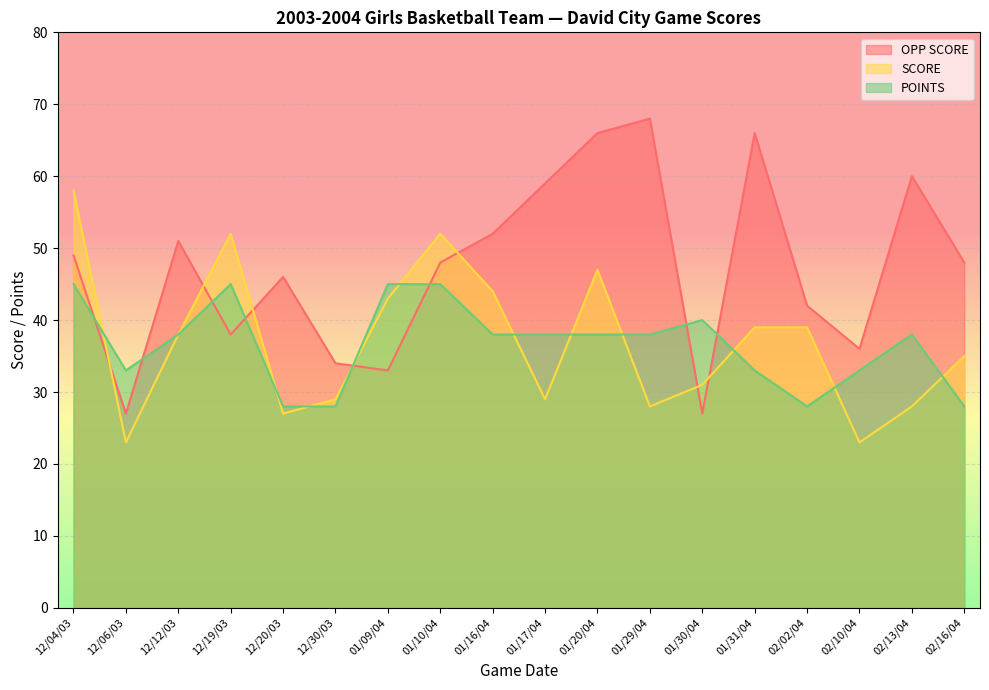

True or false: OPP SCORE has a value of 27 at 01/30/04.

True